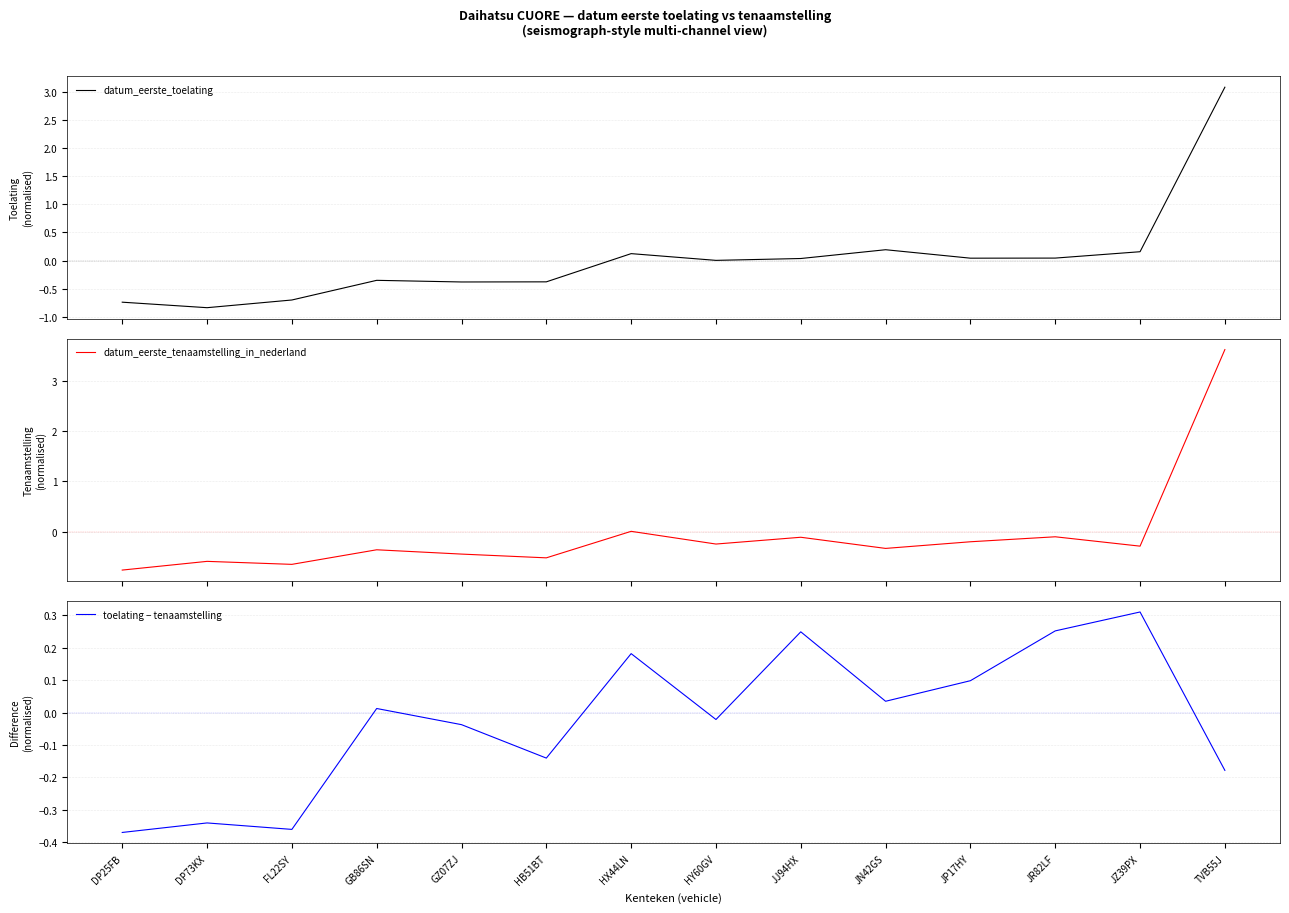

Which series has the largest total across all categories?

datum_eerste_toelating